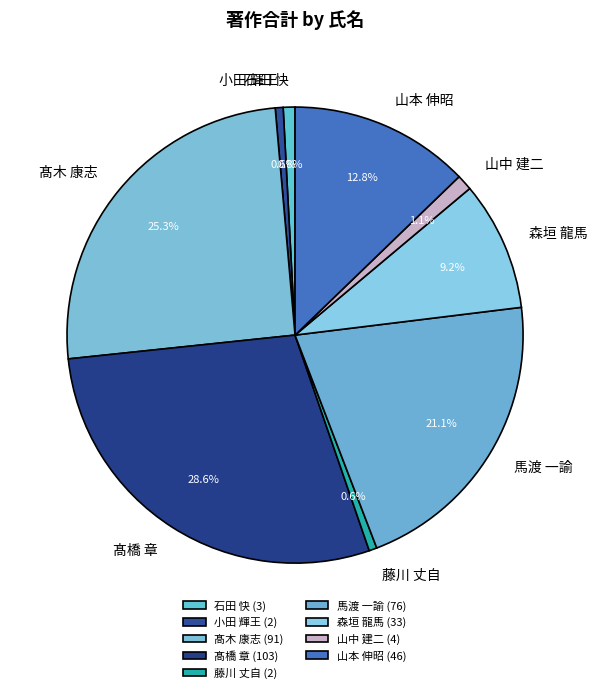

How much of the chart is everything except 髙木 康志?

74.7%